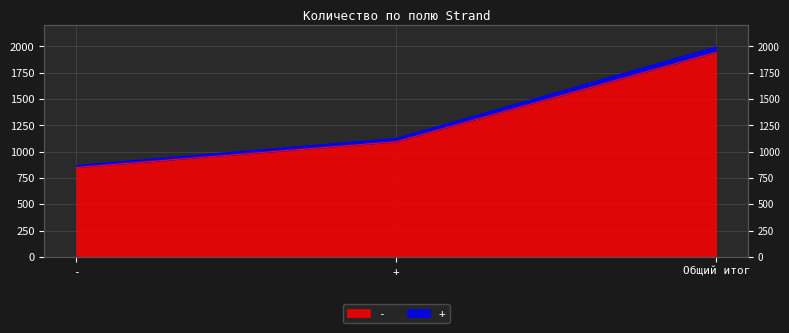

How many - values are between 850 and 1945?

3